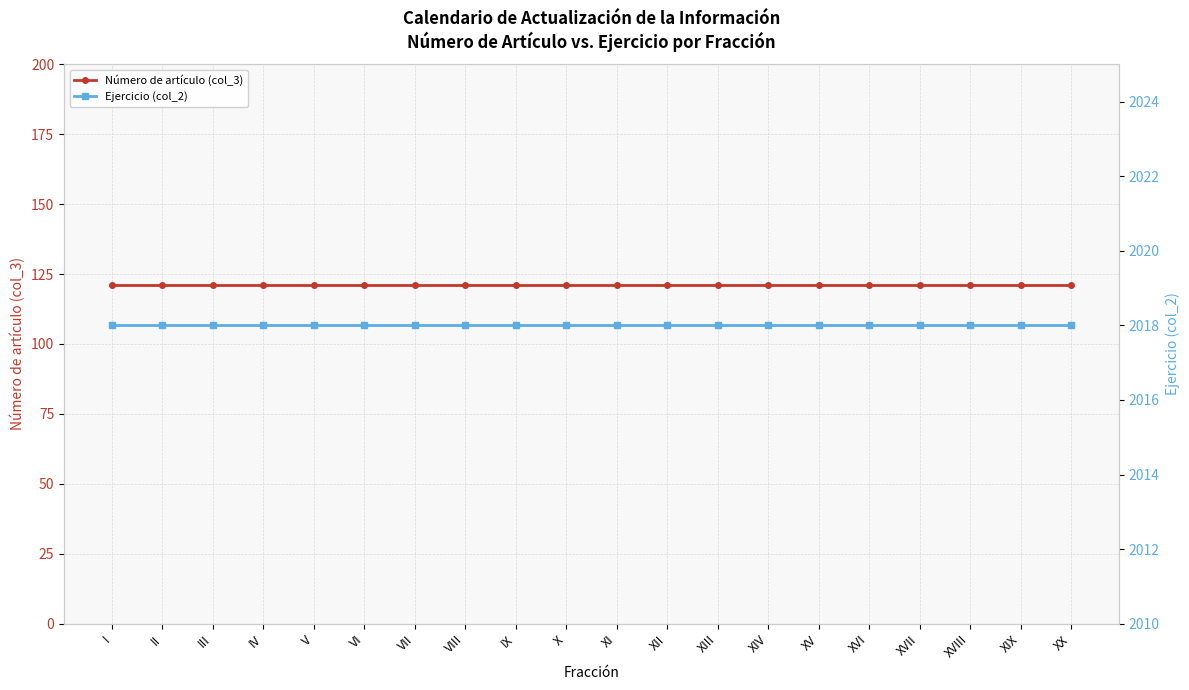

What is the total value across all series at XX?

2139